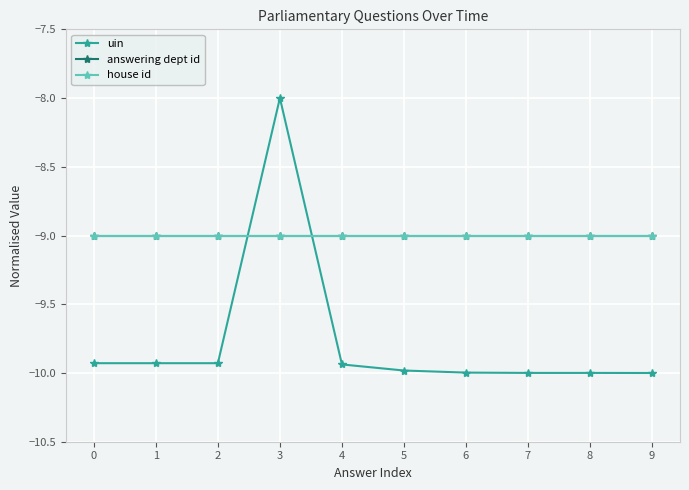

Between 2 and 8, which is larger?

2